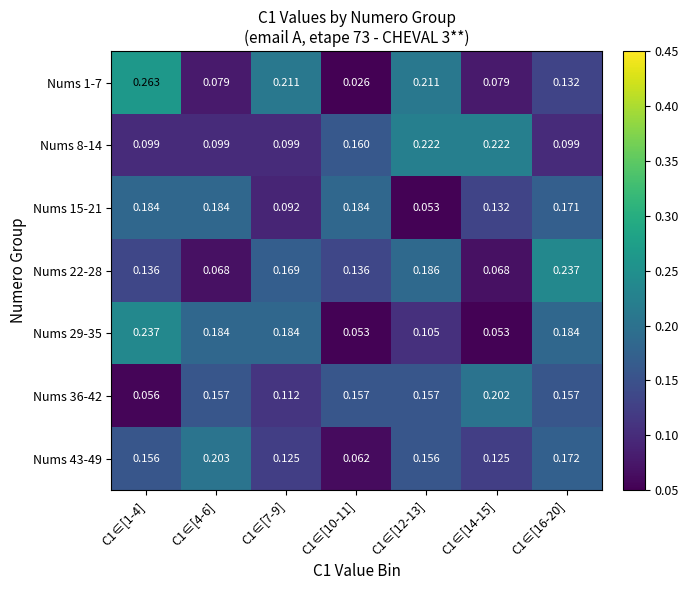

Between C1∈[1-4] and C1∈[4-6], which series saw the biggest shift?

Nums 1-7